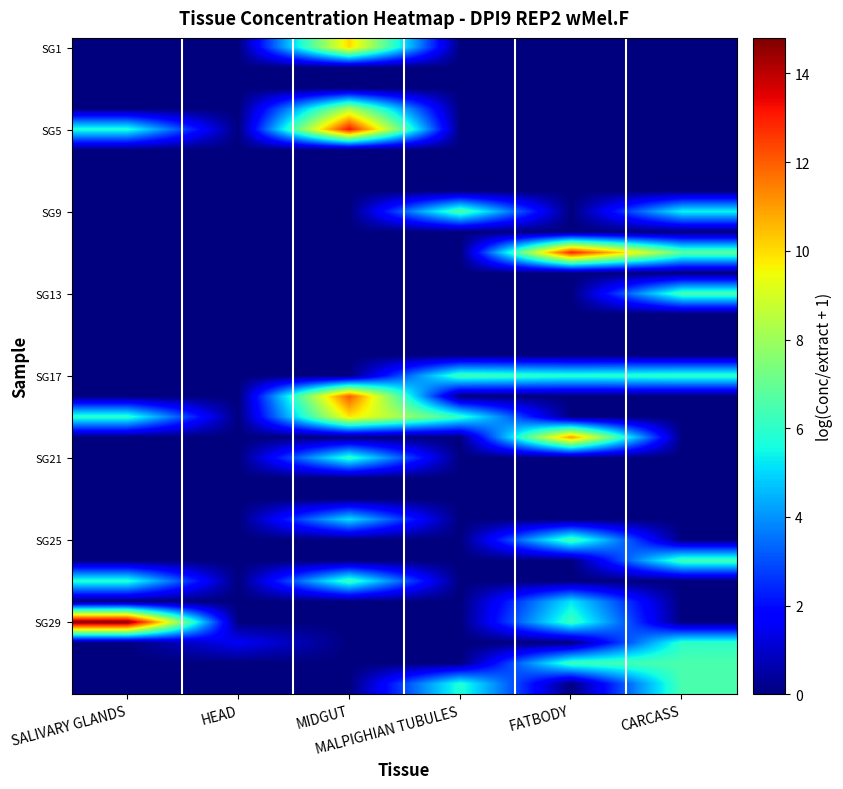

At how many categories does at least one series exceed 9?

3